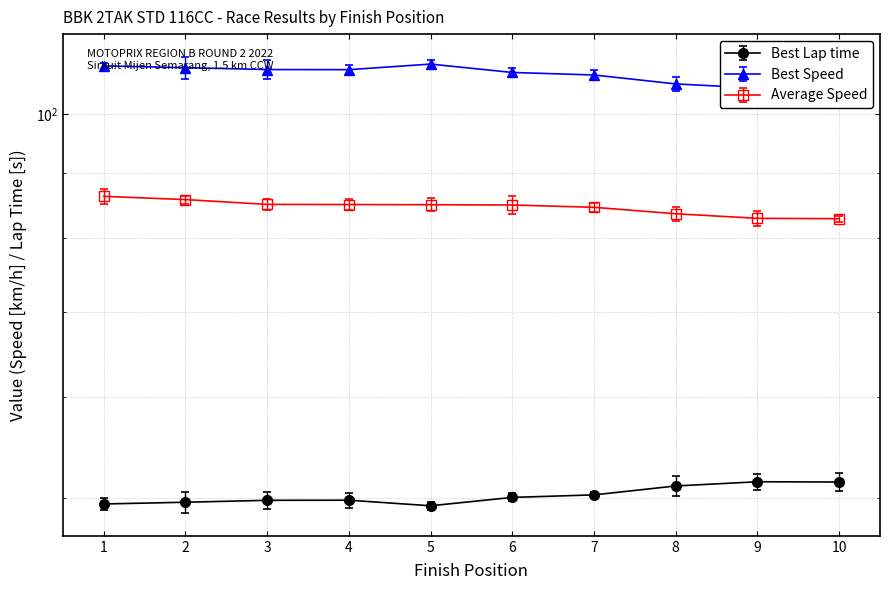

How many interior local valleys does the Best Speed series have?

2